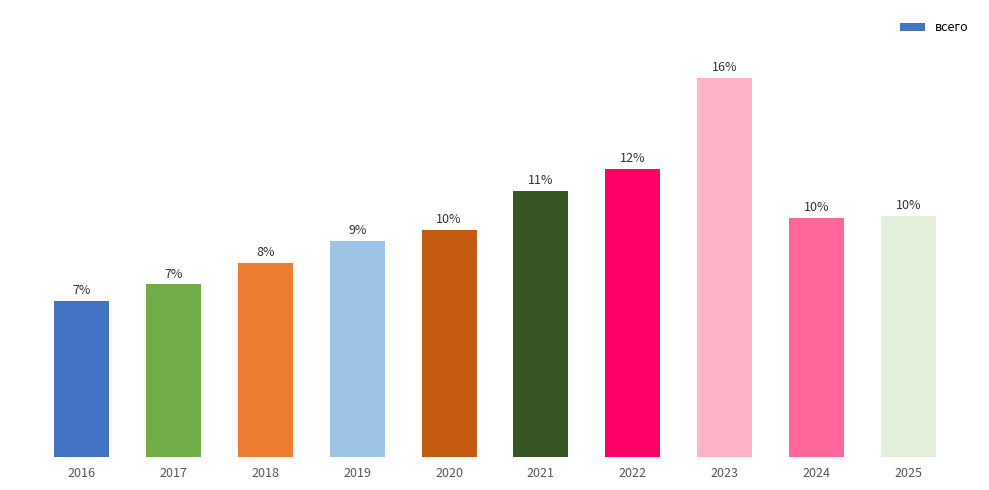

Are the bars horizontal?

No